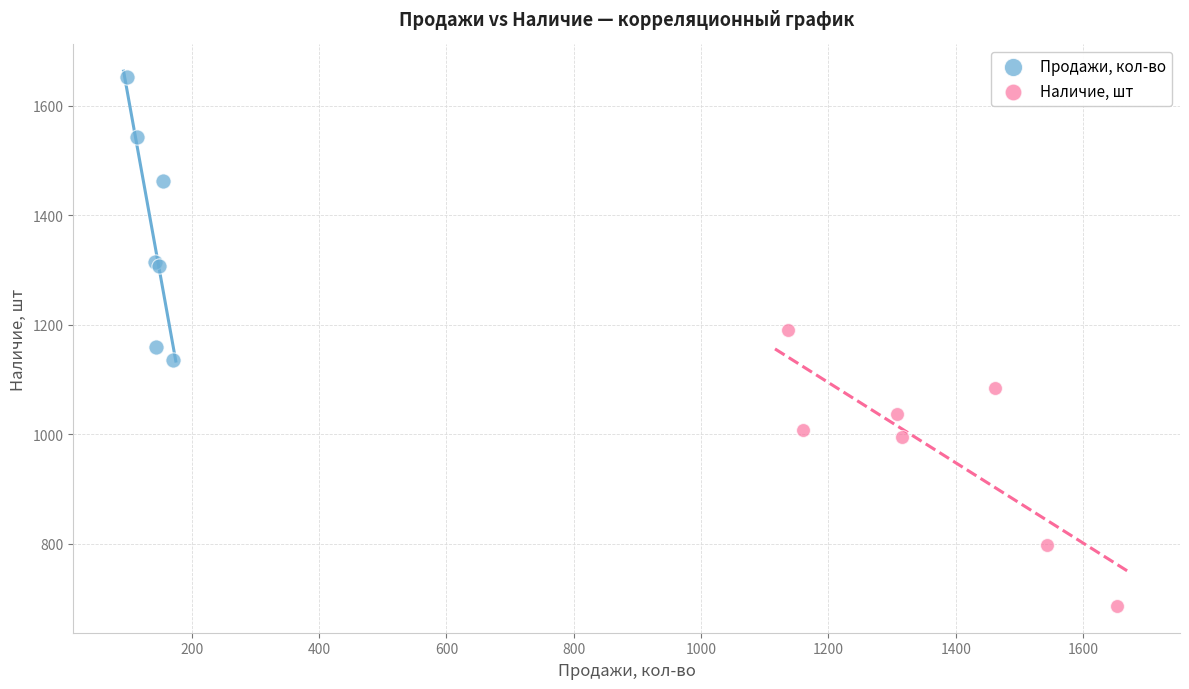

Which series reaches the maximum Y coordinate?

Продажи, кол-во